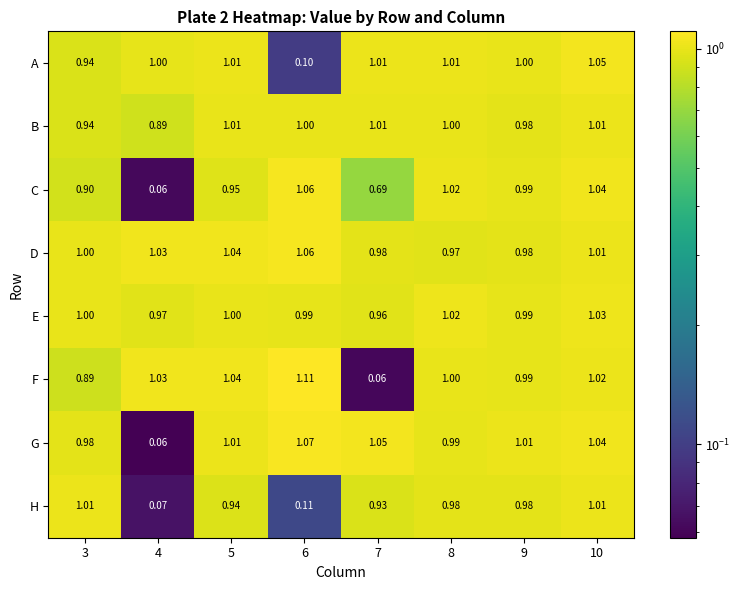

Which series has the widest spread of values?

F